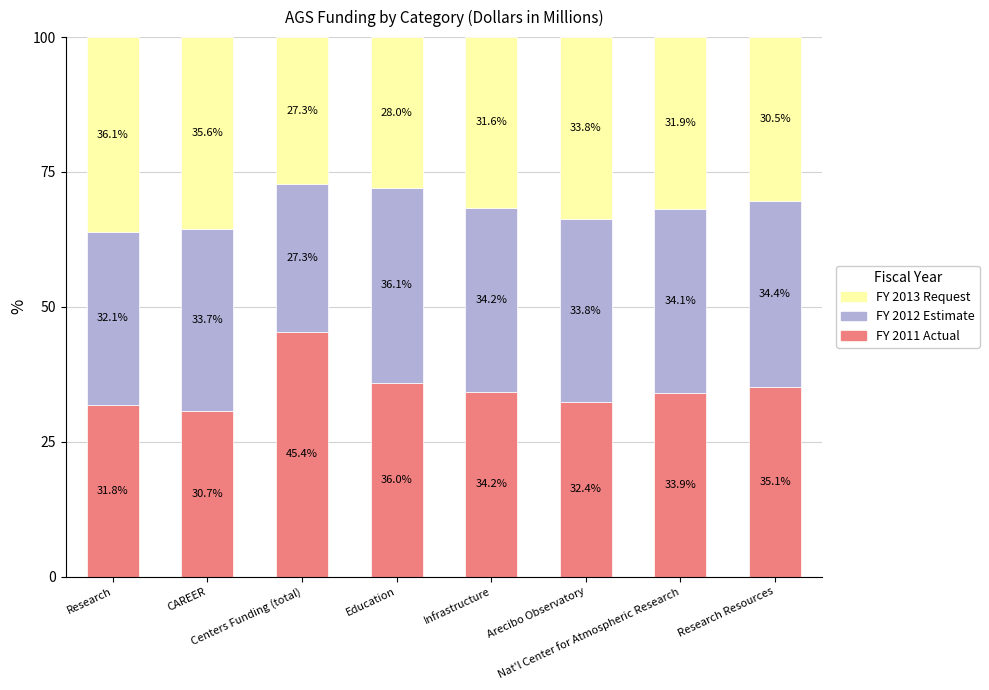

What is the lowest value of the FY 2011 Actual series?

30.7